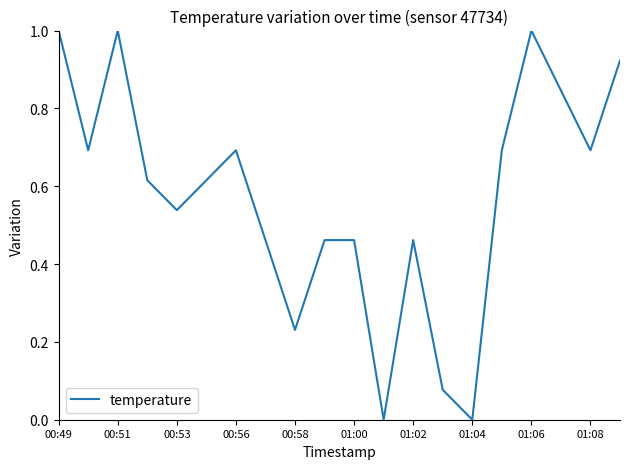

What is the maximum value shown in the chart?

1.0